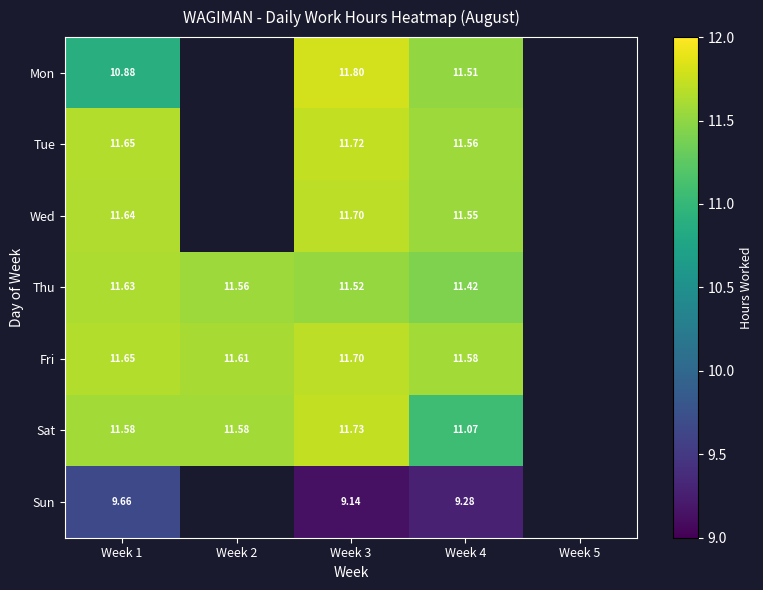

Rank the series by their maximum value, from lowest to highest.

Sun, Thu, Wed, Fri, Tue, Sat, Mon